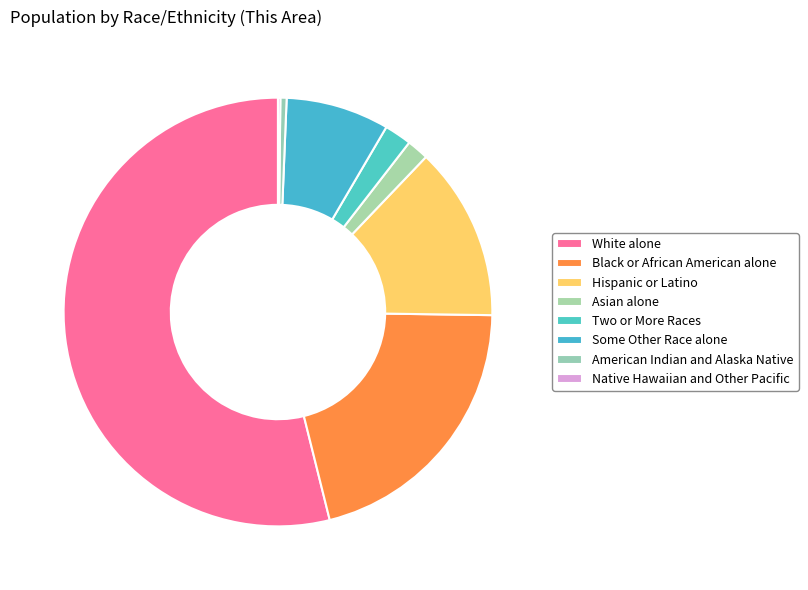

What is the change in value from Asian alone to American Indian and Alaska Native?

-632